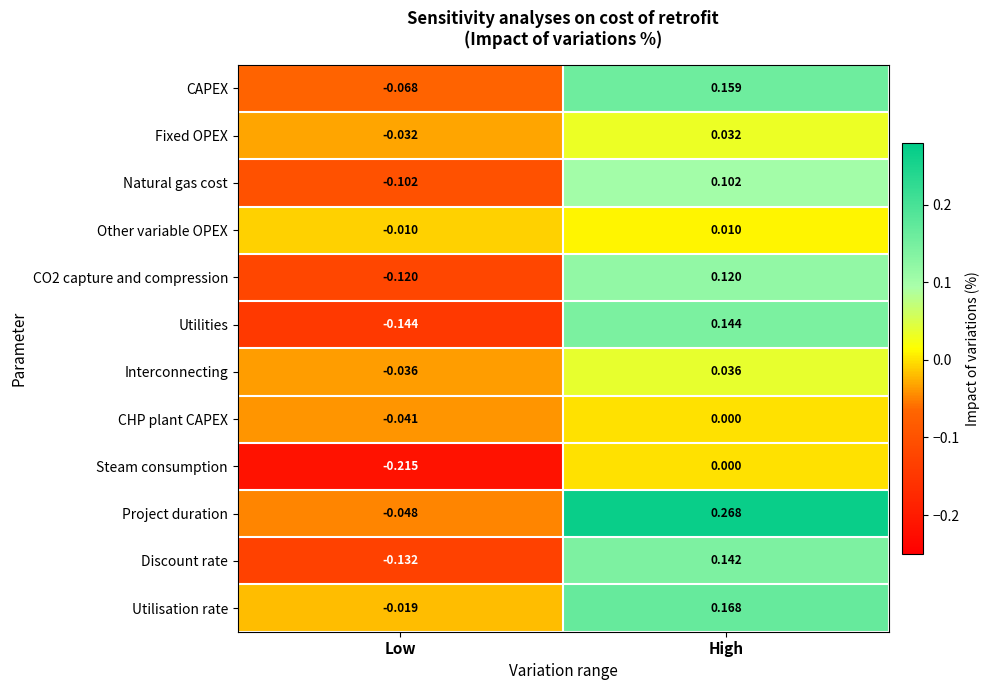

At which category does the chart reach its peak across all series?

High